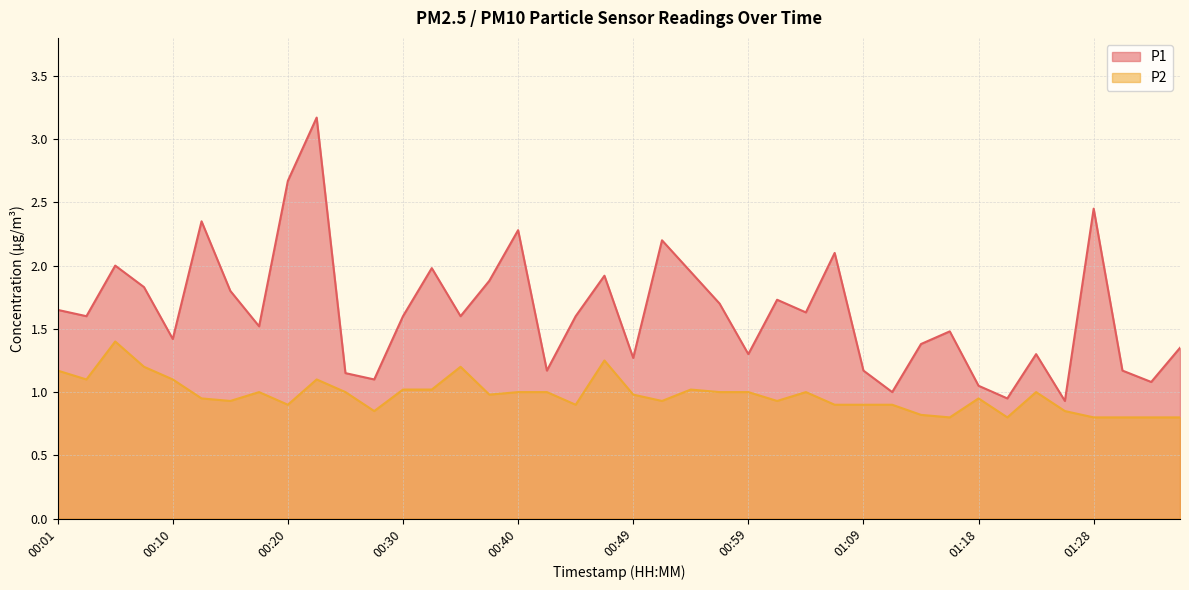

Between 00:59 and 01:23, which series saw the biggest shift?

P1